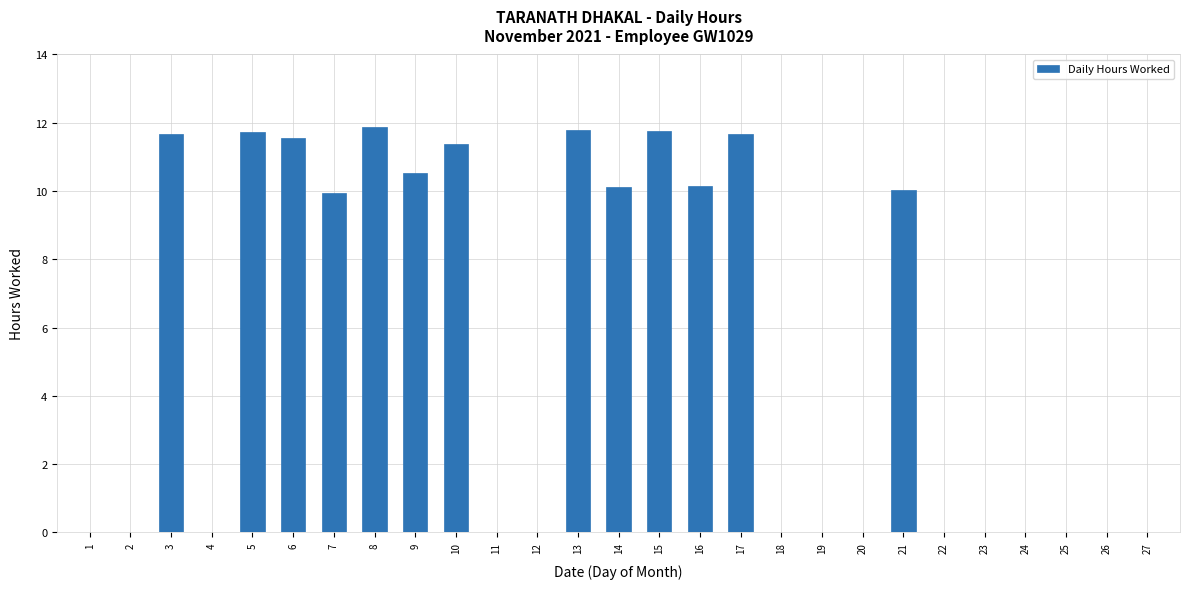

How many data points does each series have?

27